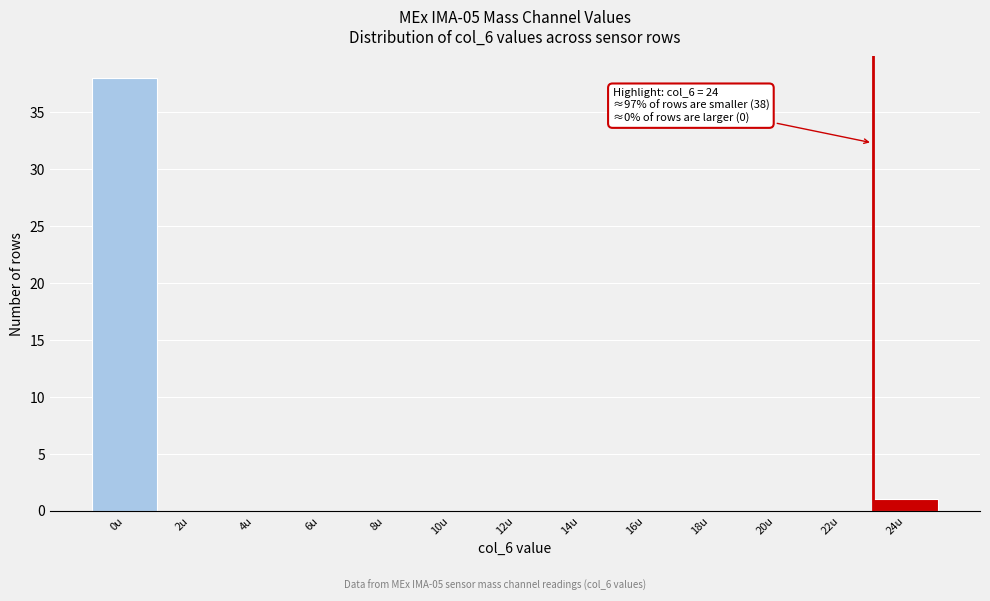

Reading right to left, what are all the values shown in this chart?

24u=1	22u=0	20u=0	18u=0	16u=0	14u=0	12u=0	10u=0	8u=0	6u=0	4u=0	2u=0	0u=38